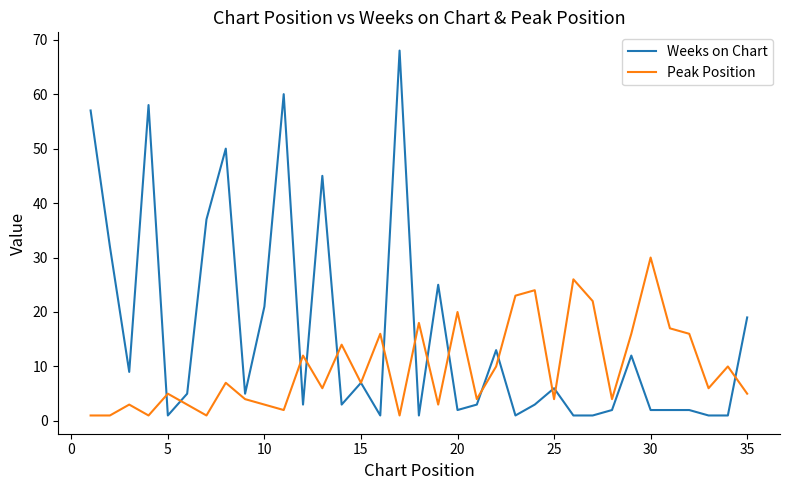

Which series ends up on top after the final intersection of Weeks on Chart and Peak Position?

Weeks on Chart